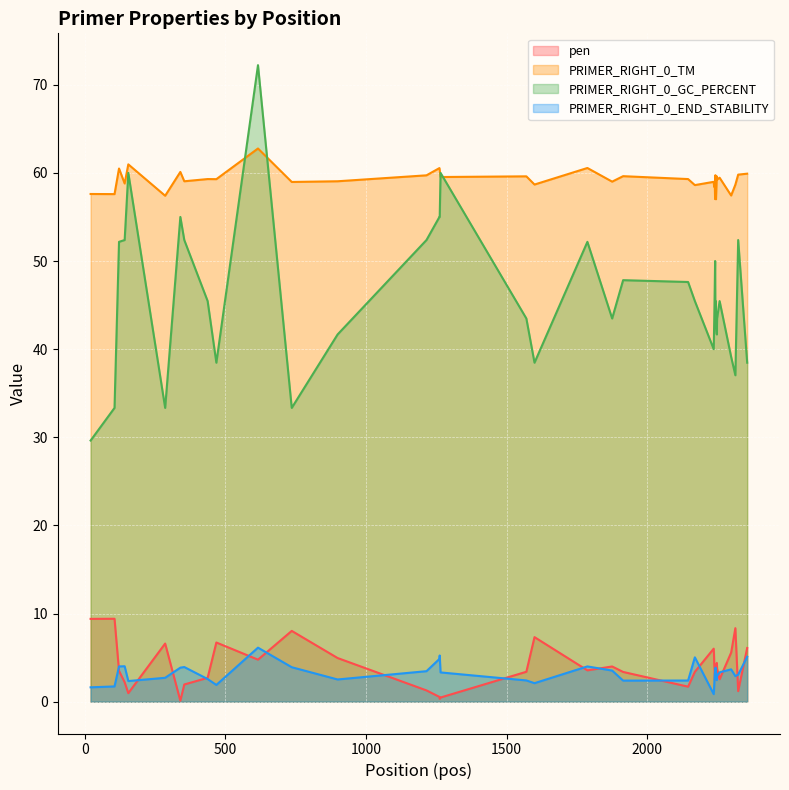

Which series has the largest total across all categories?

PRIMER_RIGHT_0_TM